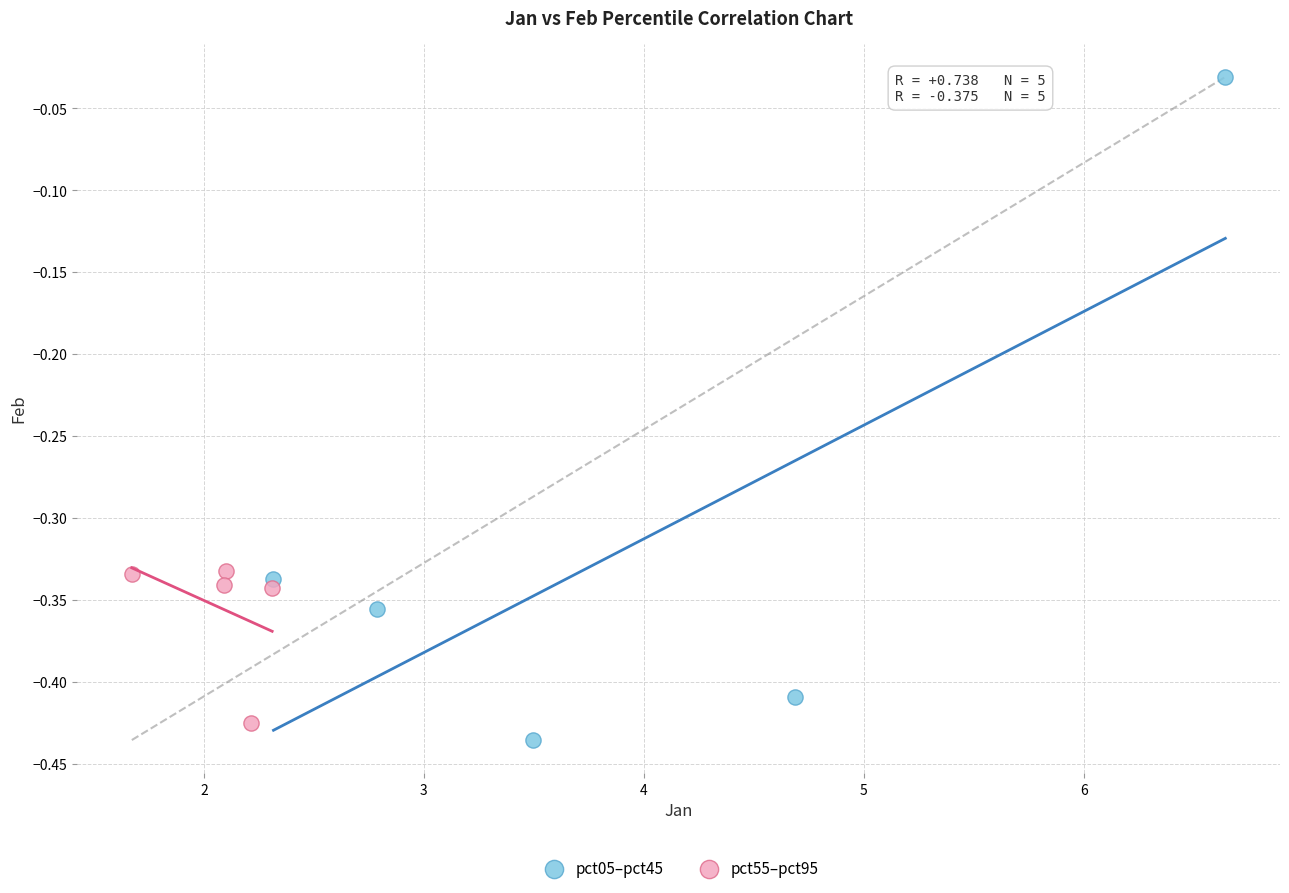

Which series has the largest Y range (max minus min)?

pct05–pct45